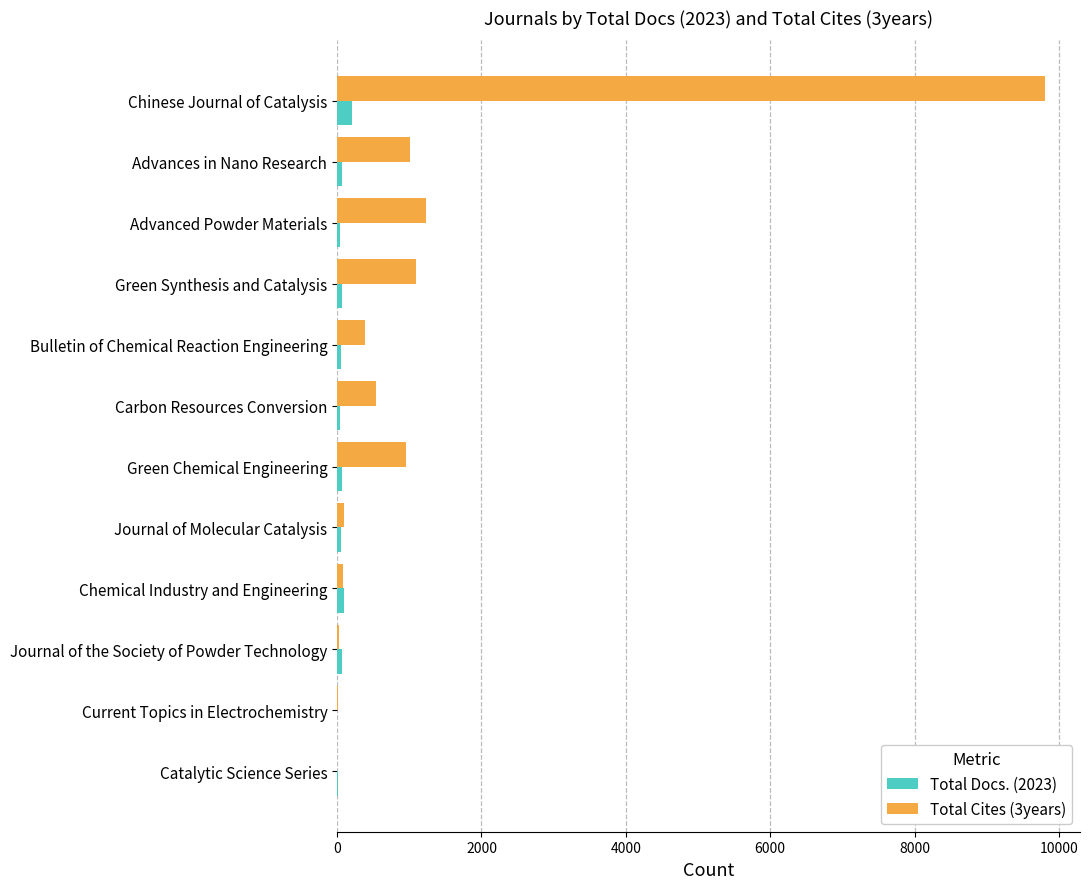

At which category is the sum across all series the highest?

Chinese Journal of Catalysis